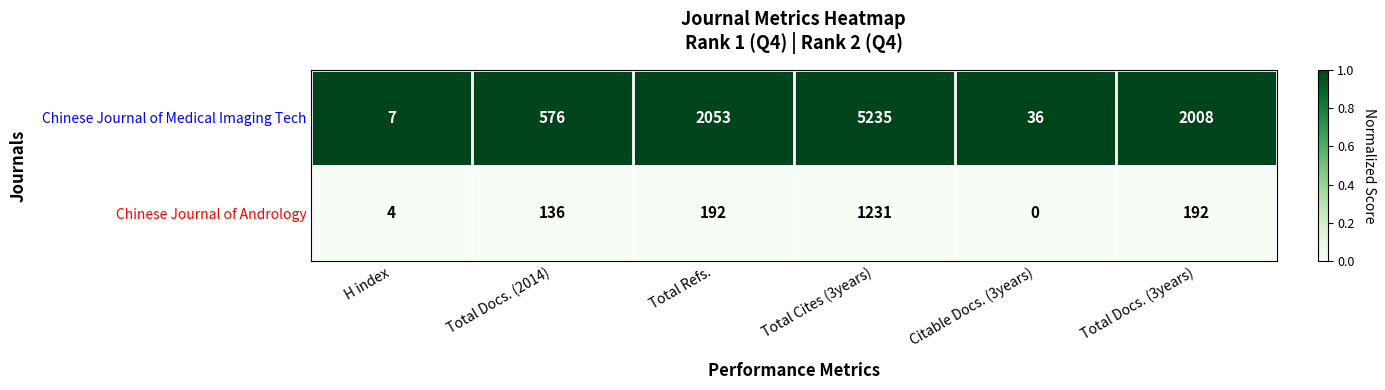

What is the spread (max minus min) of values at Total Docs. (2014)?

440